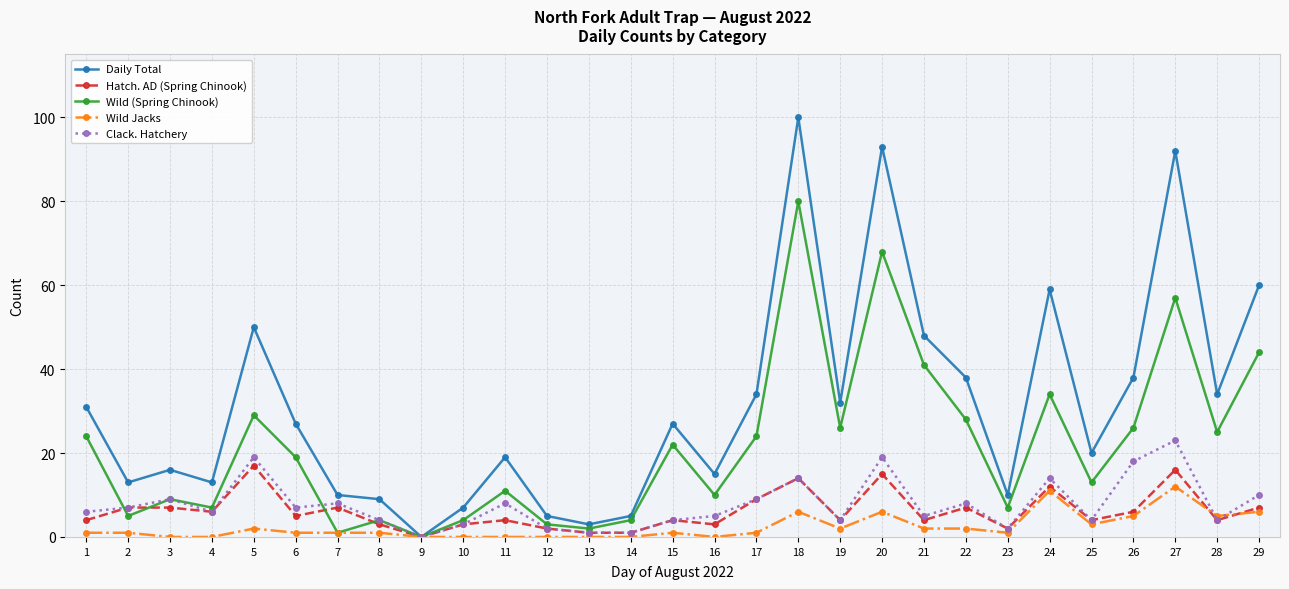

True or false: Wild (Spring Chinook) has more than 1 points higher than both neighbors.

True